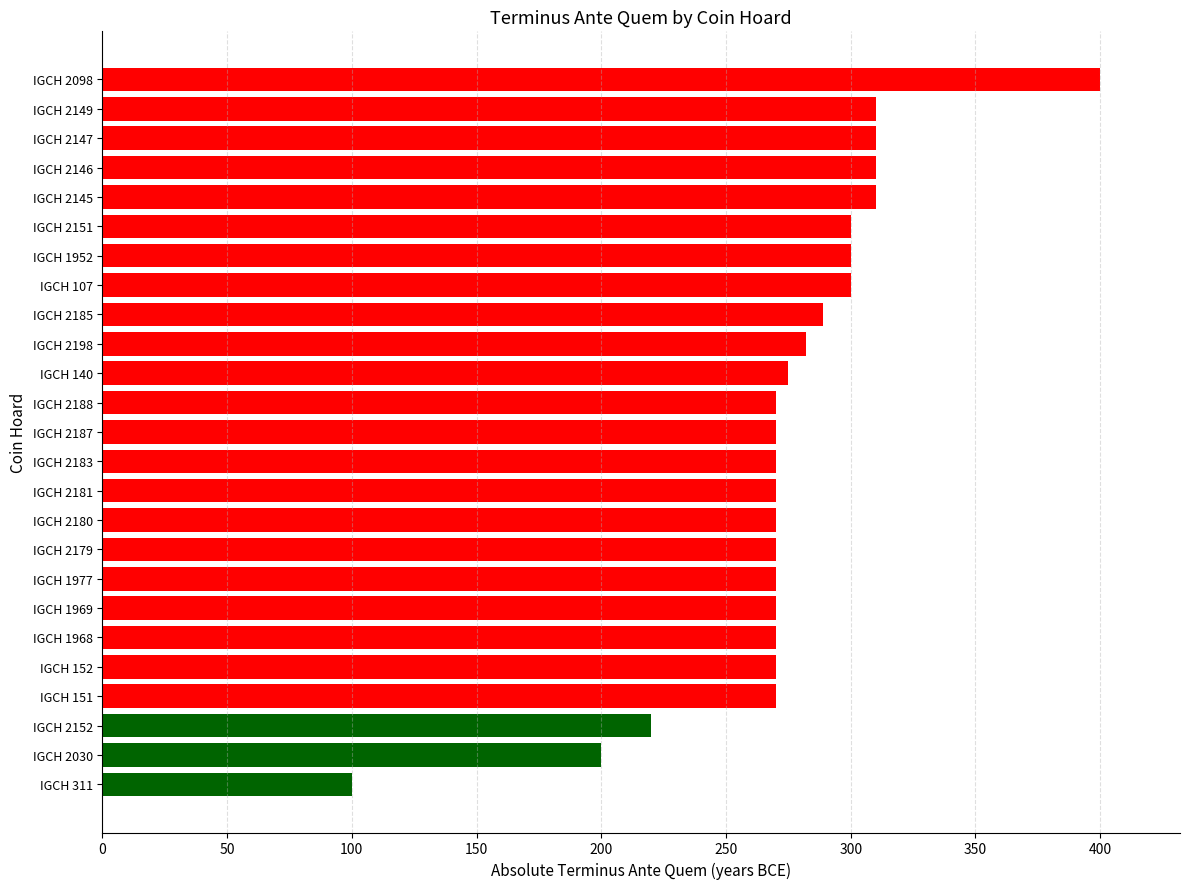

What is the sum of all values?

6876